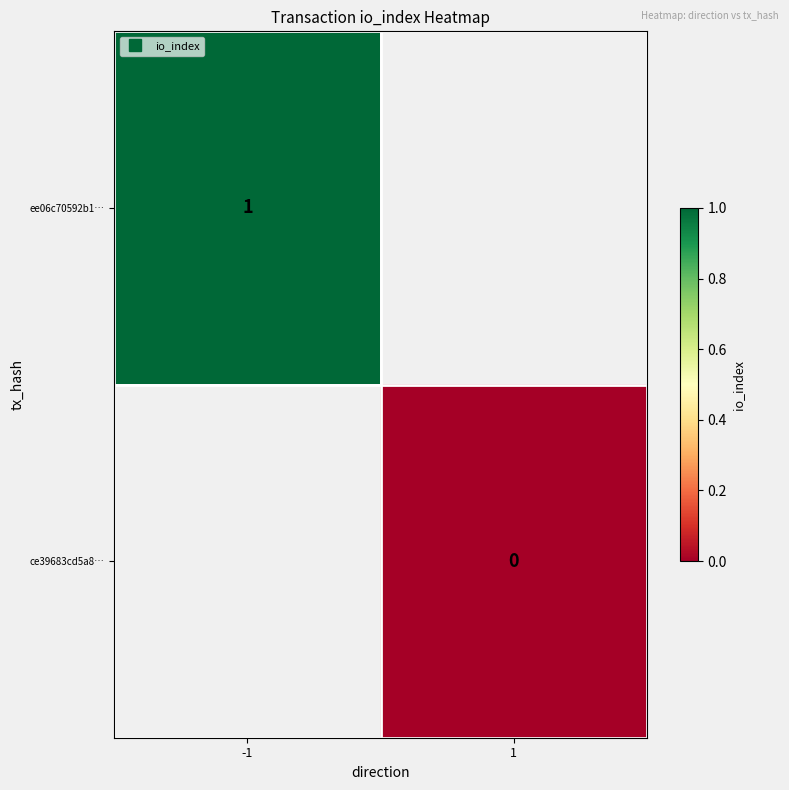

Between 1 and -1, which is larger?

-1